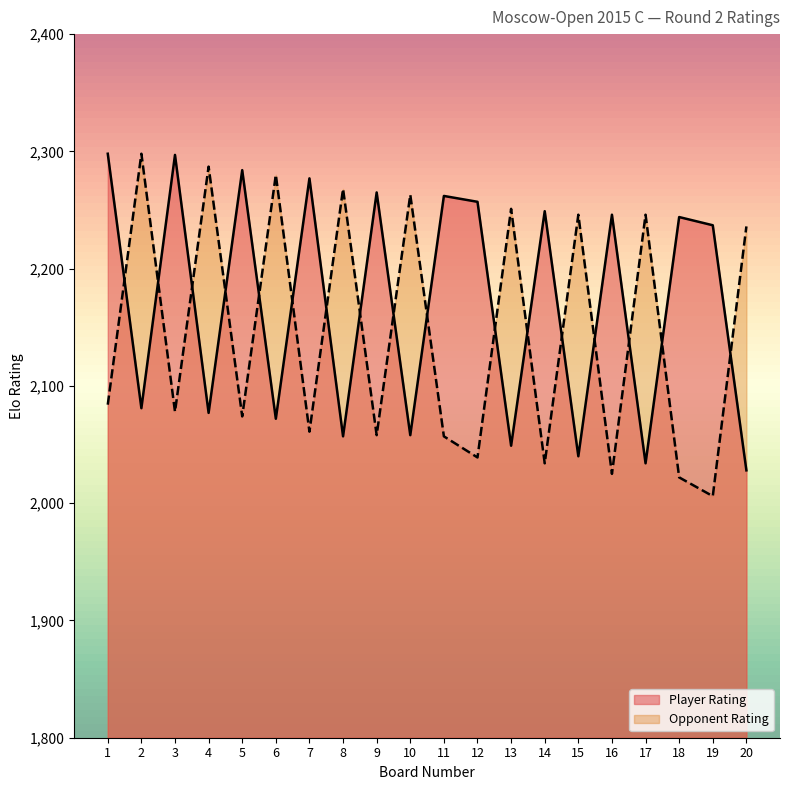

After their last crossing, which series has the higher values: Player Rating or Opponent Rating?

Opponent Rating